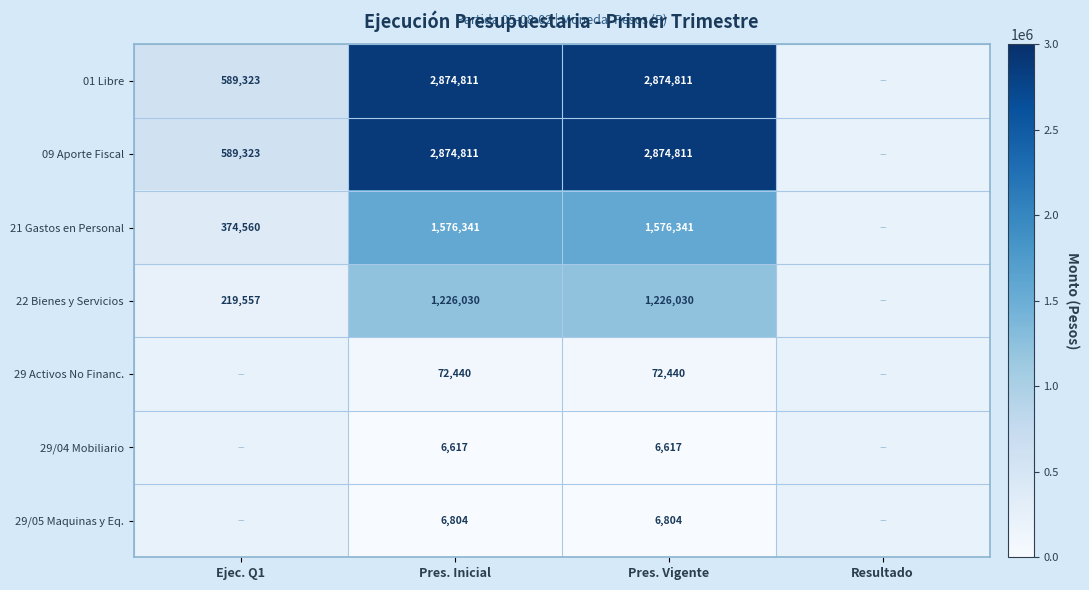

What is the sum of the 09 Aporte Fiscal values at Pres. Inicial and Ejec. Q1?

3464134